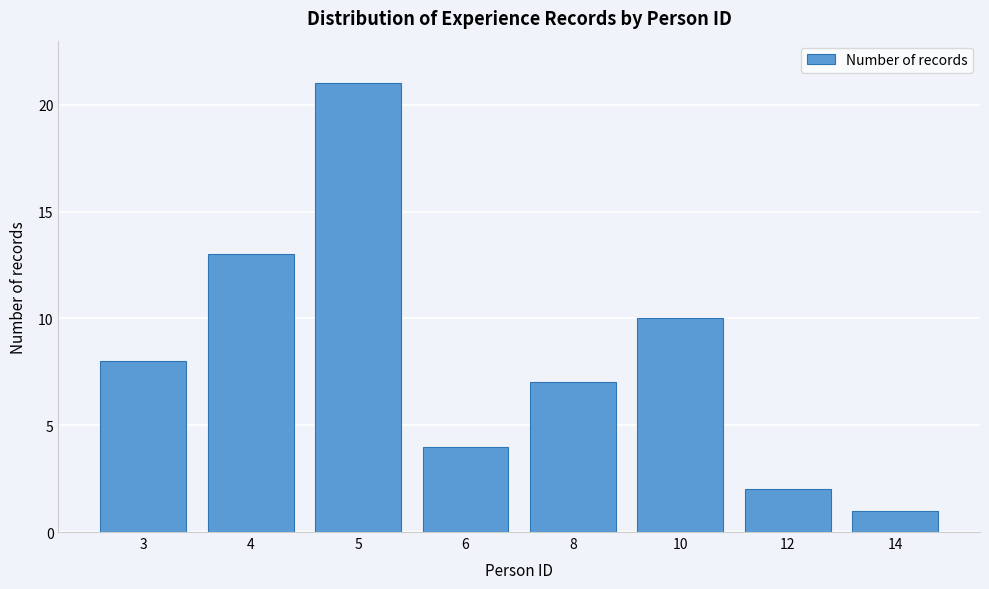

Reading left to right, list all the values displayed in this chart.

3=8	4=13	5=21	6=4	8=7	10=10	12=2	14=1